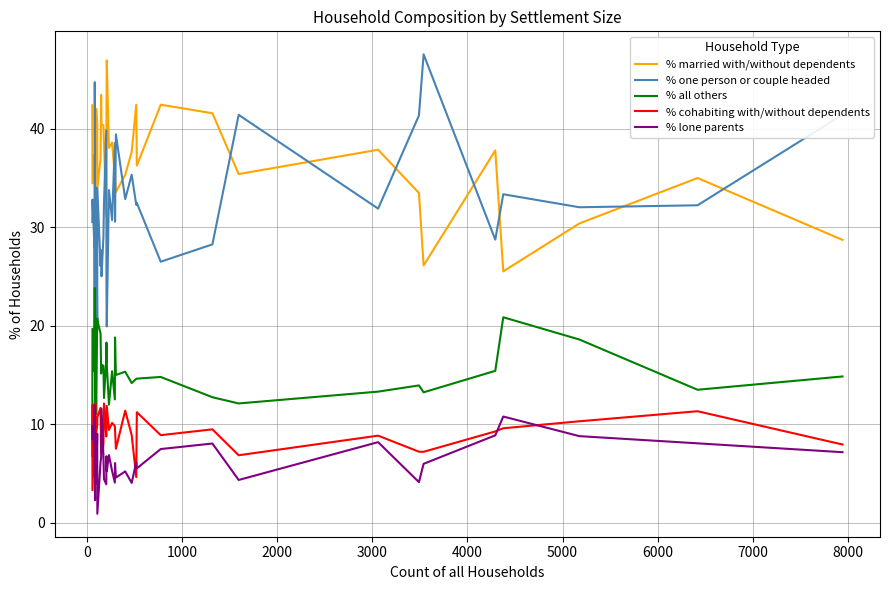

Is the value of % lone parents at 0 greater than the value of % cohabiting with/without dependents at 24?

Yes